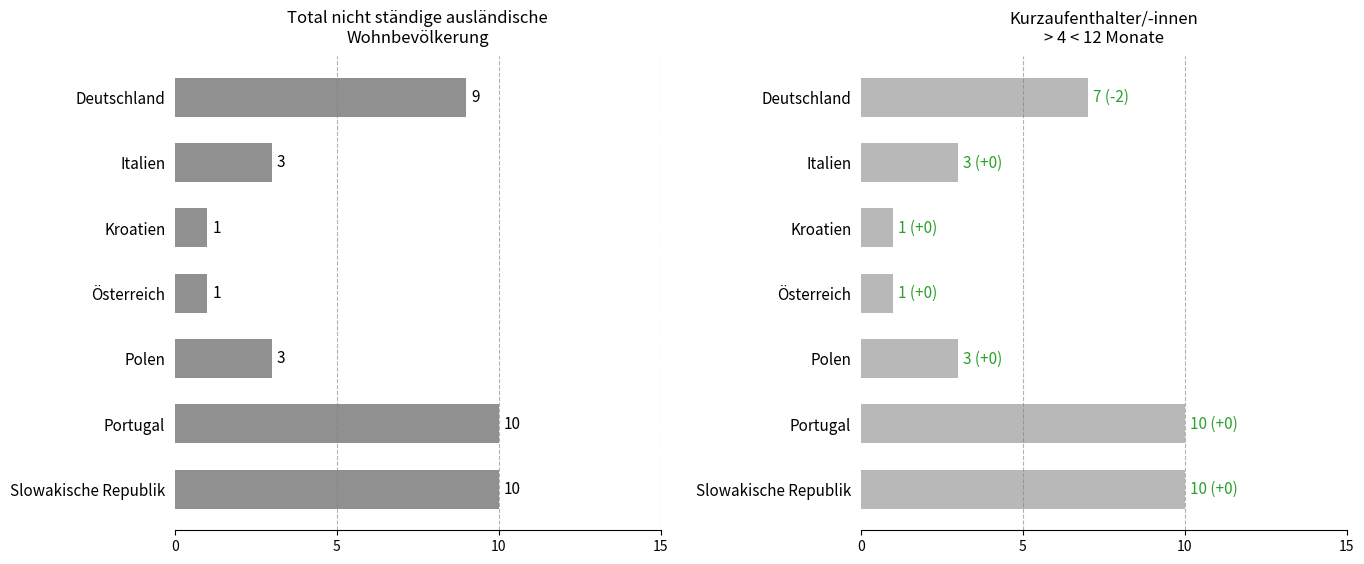

Count the number of categories in the chart.

7